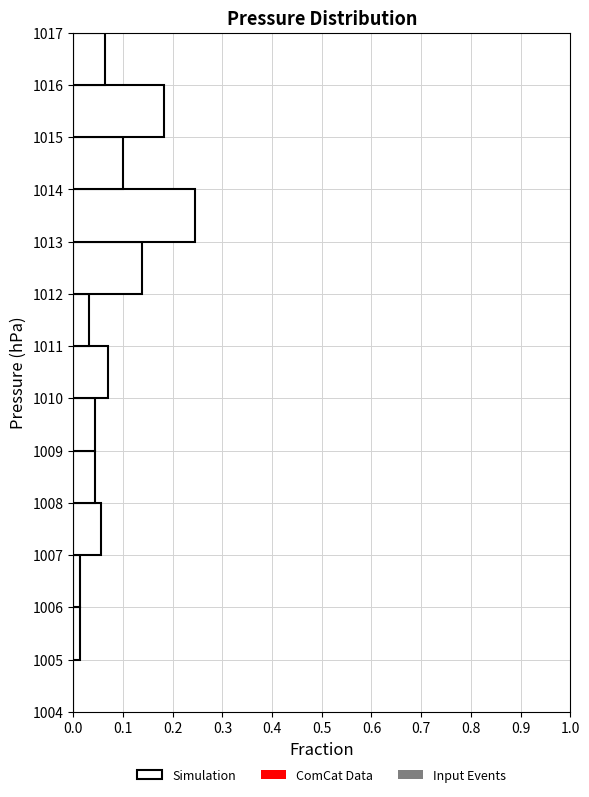

Over which range of the y-axis is the bar longest?

1013 to 1014